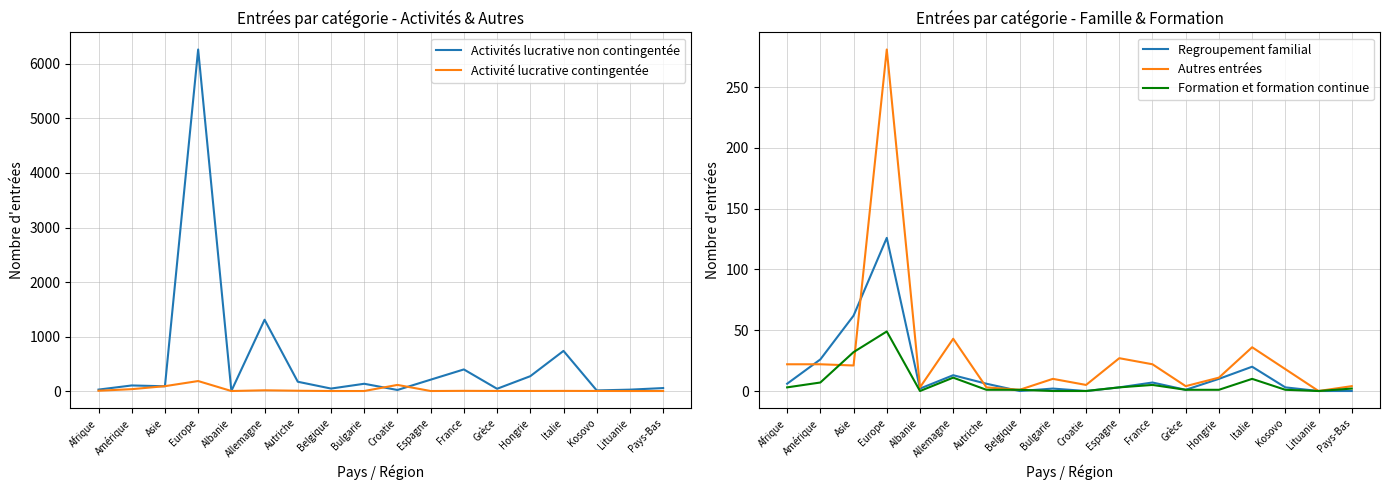

Where does the Formation et formation continue series first go above 2?

Afrique